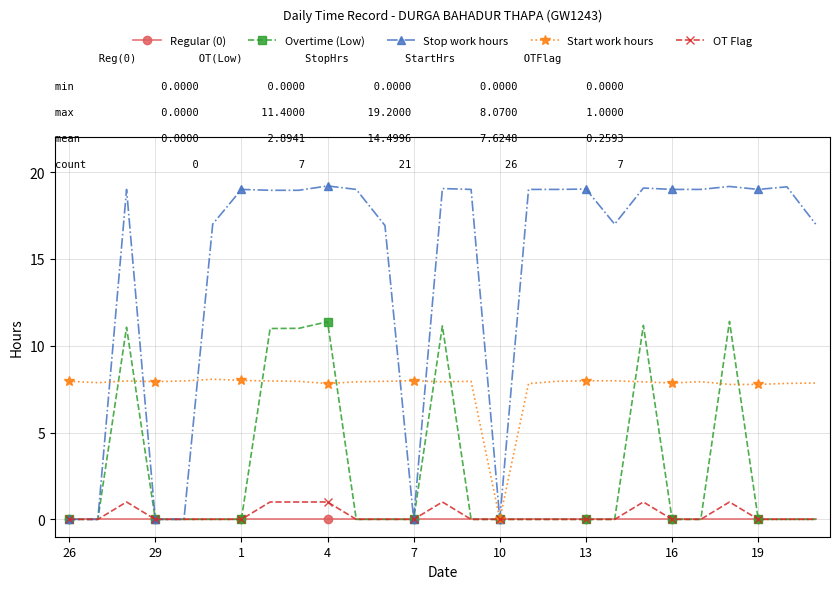

List the series in order of their peak value, lowest first.

Regular (0), OT Flag, Start work hours, Overtime (Low), Stop work hours